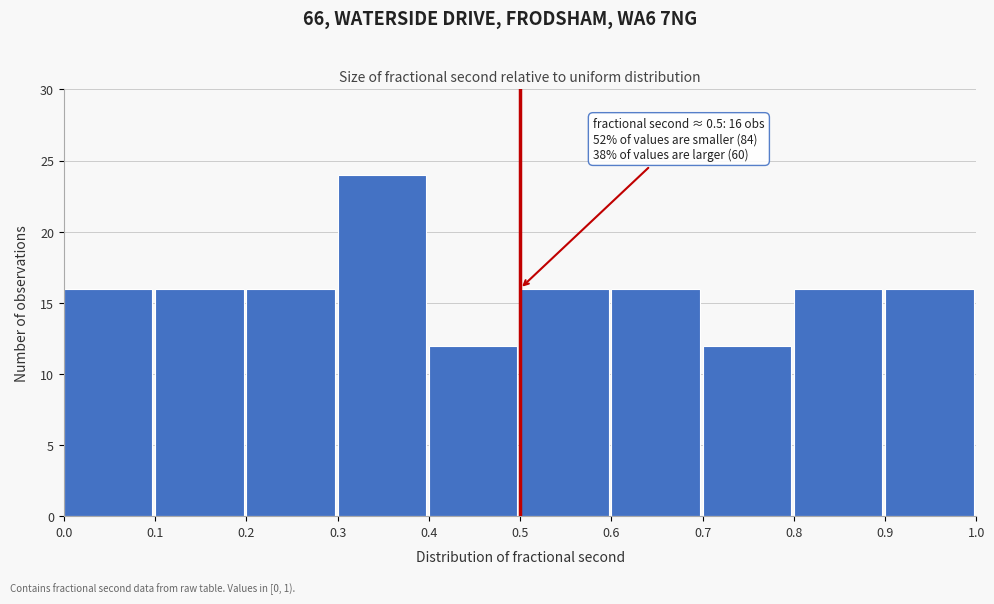

Over which range of the x-axis is the bar tallest?

0.3 to 0.4